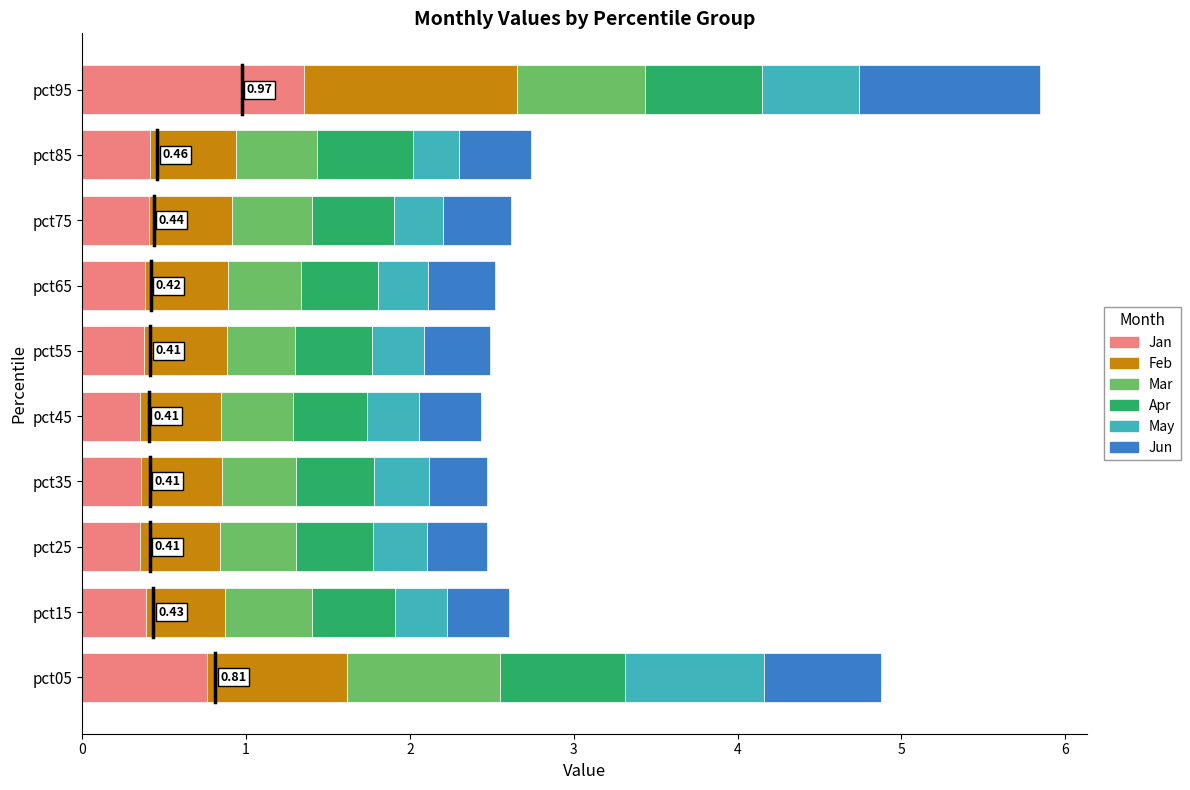

What is the difference between the second highest and minimum values in the Jan series?

0.4